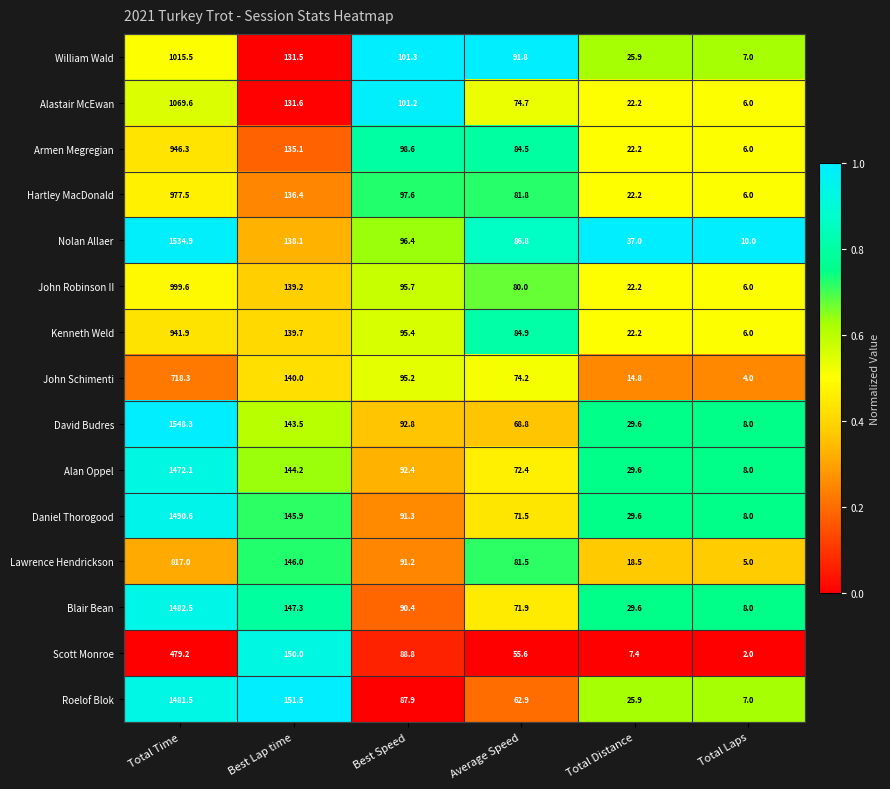

The value of Armen Megregian at Best Lap time is 135.1. True or false?

True